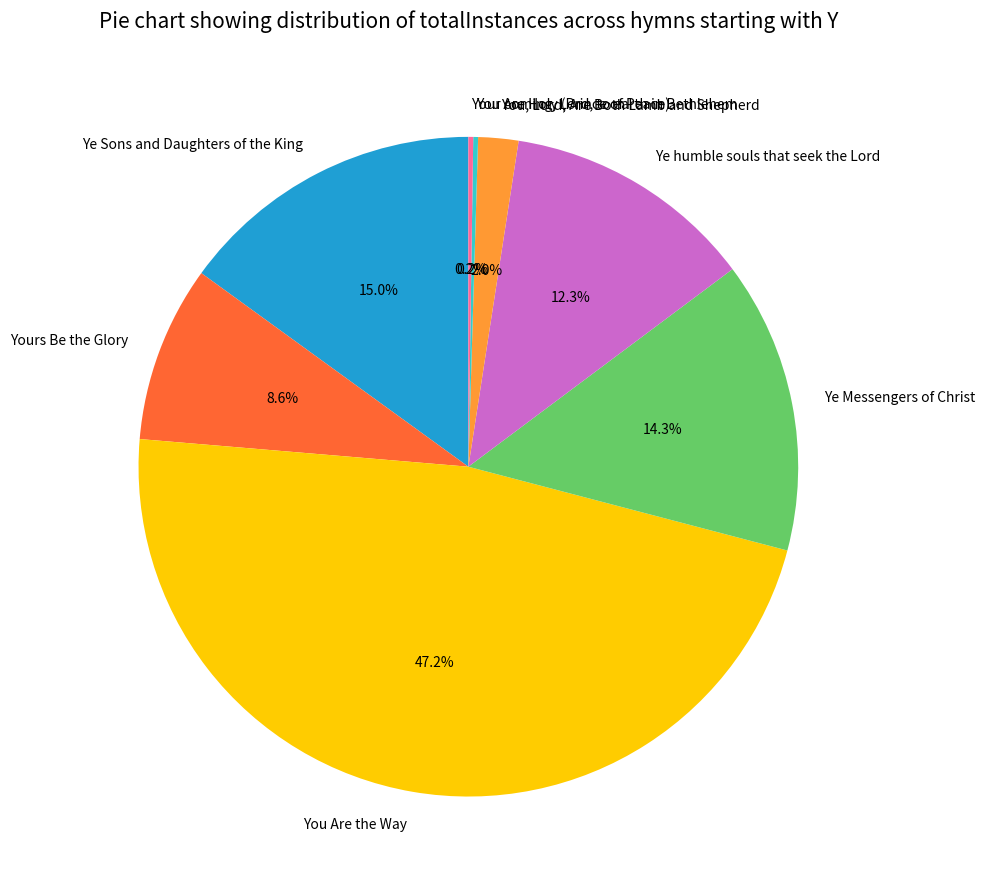

Which slice is the largest?

You Are the Way